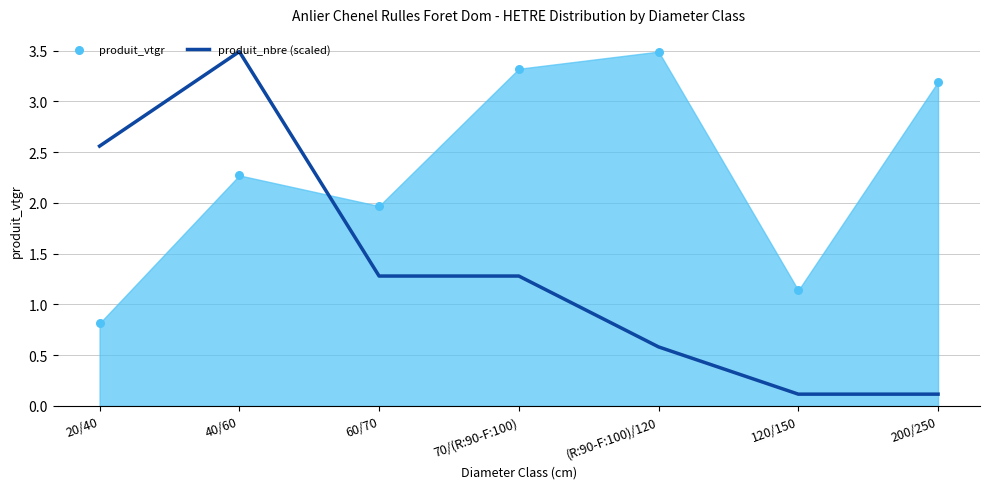

Between 20/40 and 200/250, which is larger?

20/40